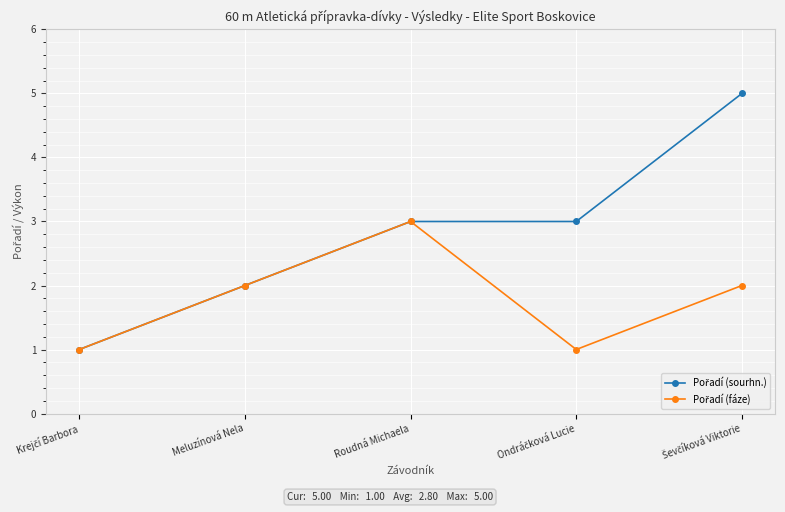

What is the label of the 3rd point from the right?

Roudná Michaela